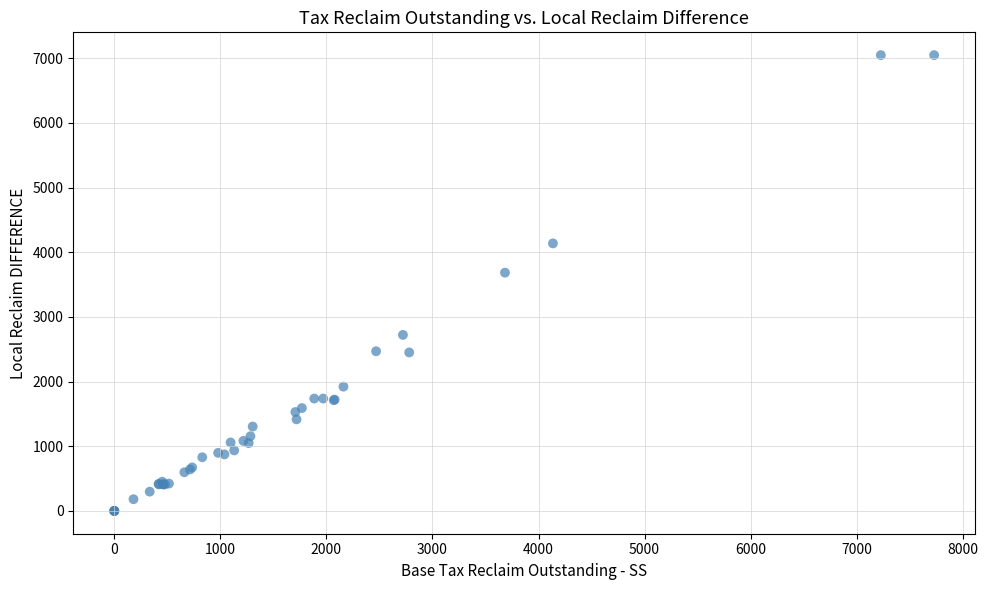

What Y value in the scatter plot is closest to 3523?

3683.8